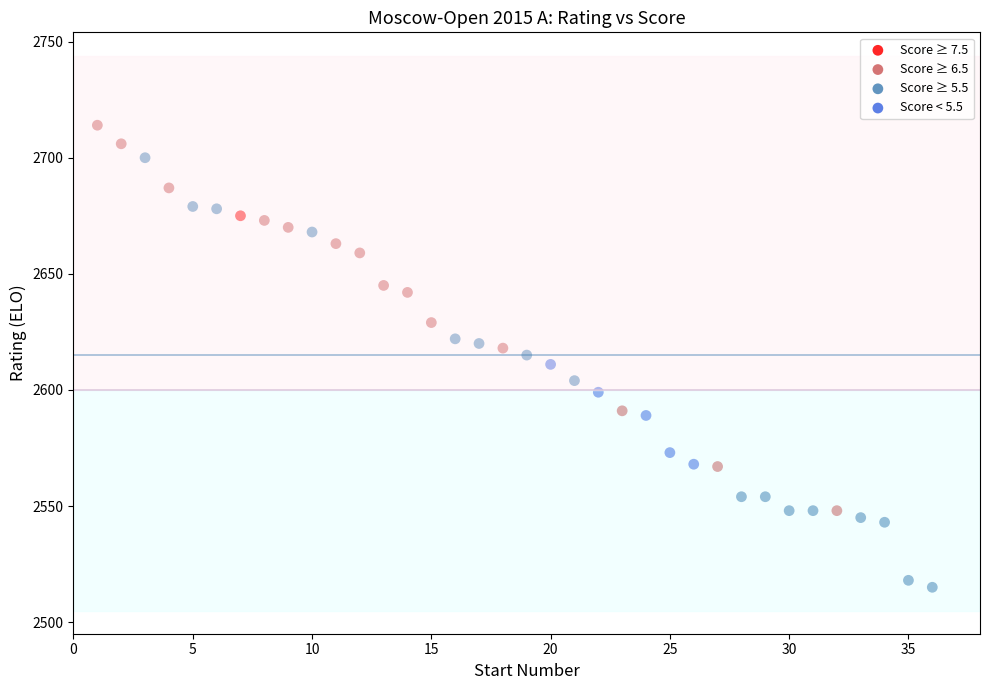

What are all the series names shown in the legend?

Score ≥ 7.5, Score ≥ 6.5, Score ≥ 5.5, Score < 5.5